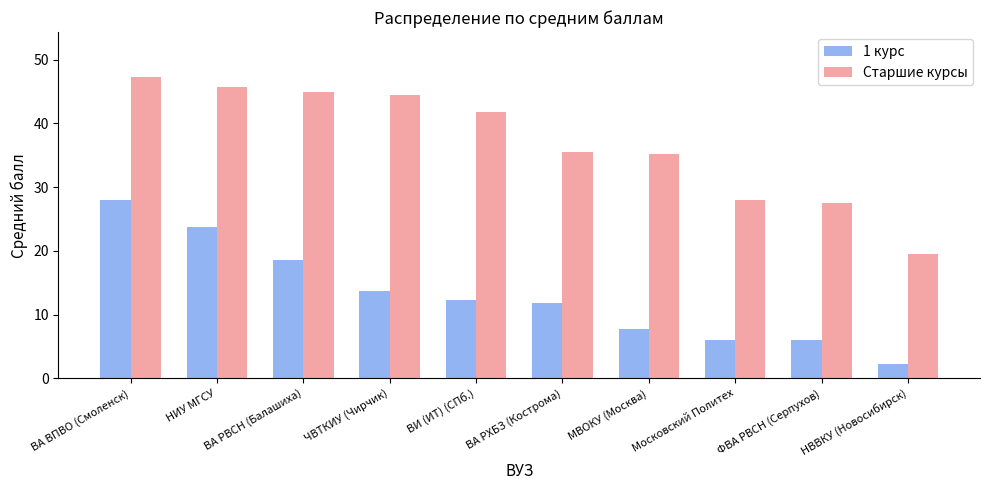

At how many categories does at least one series exceed 41?

5